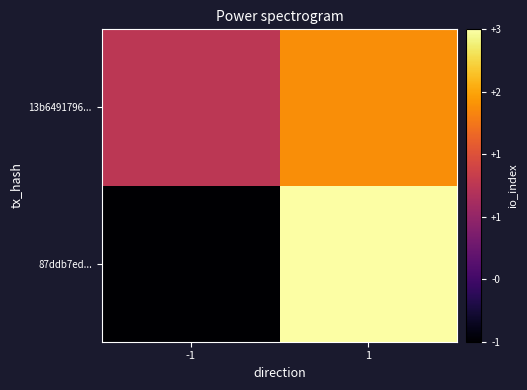

What is the spread (max minus min) of values at 1?

1